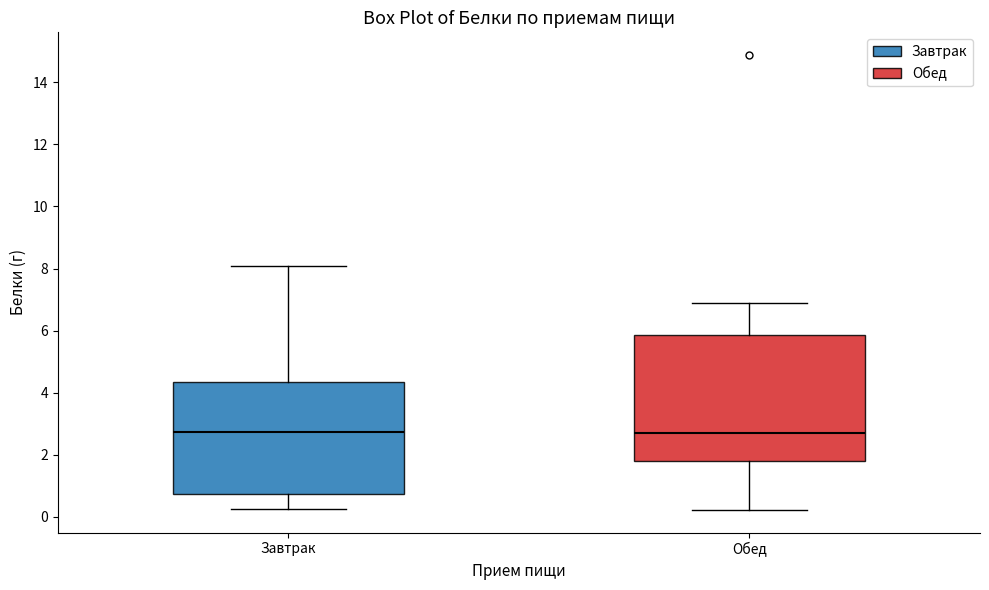

Where is the upper edge of the box for Завтрак on the y-axis? The values are not printed on the chart, so give them approximately, as read against the axis.

4.4